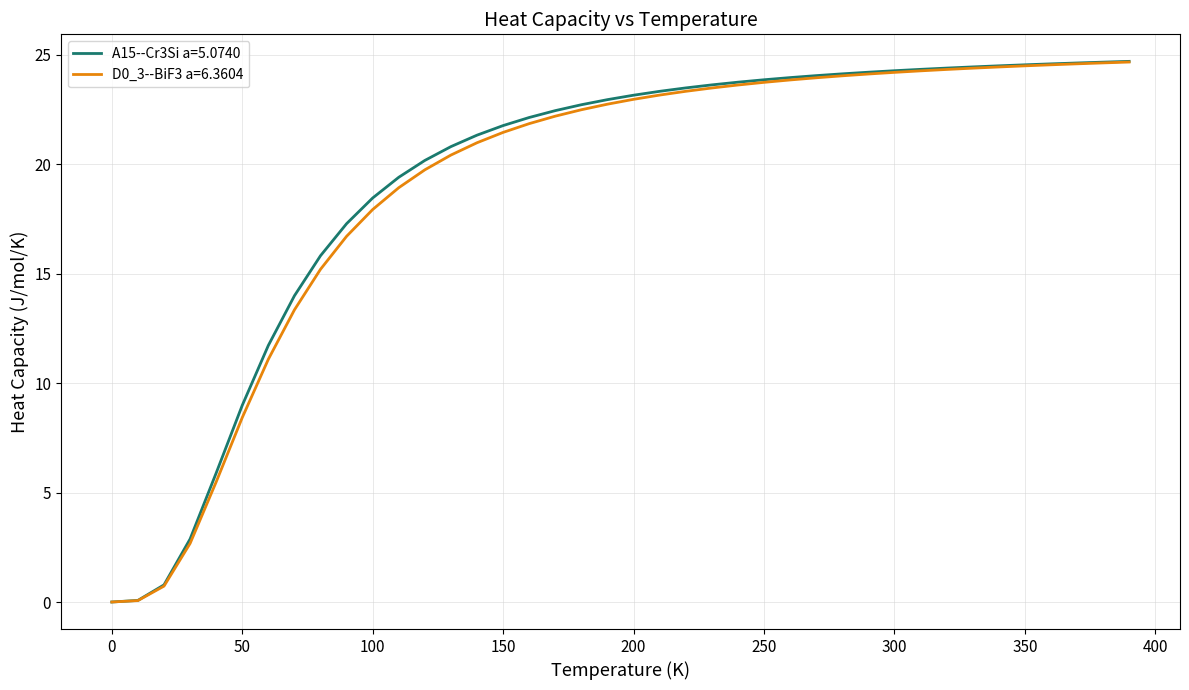

What is the maximum value shown in the chart?

24.7